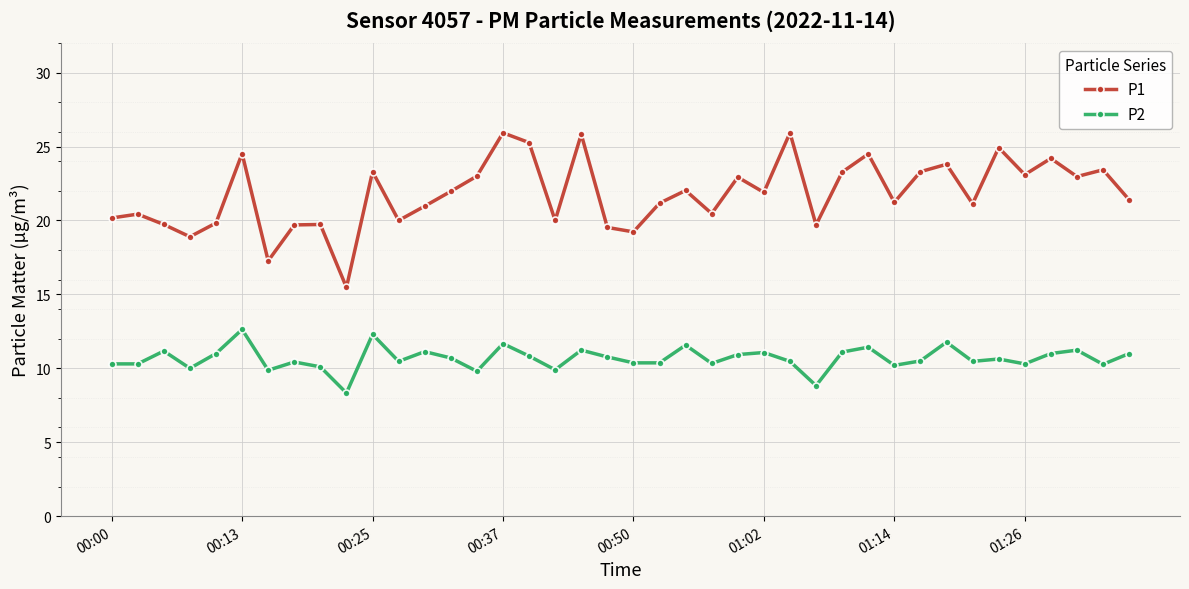

What are all the series names shown in the legend?

P1, P2